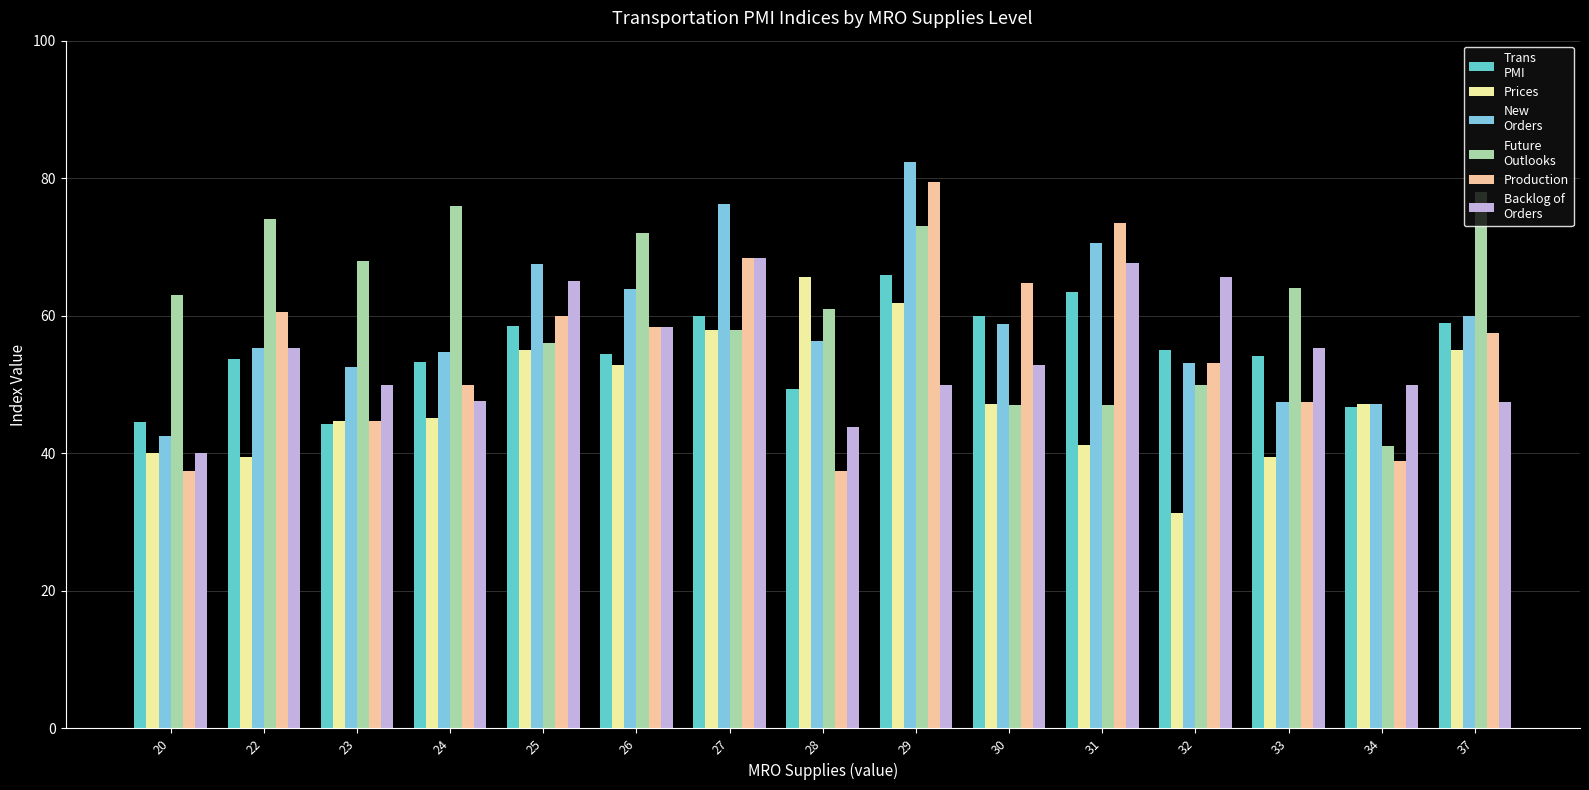

Does the chart contain stacked bars?

No